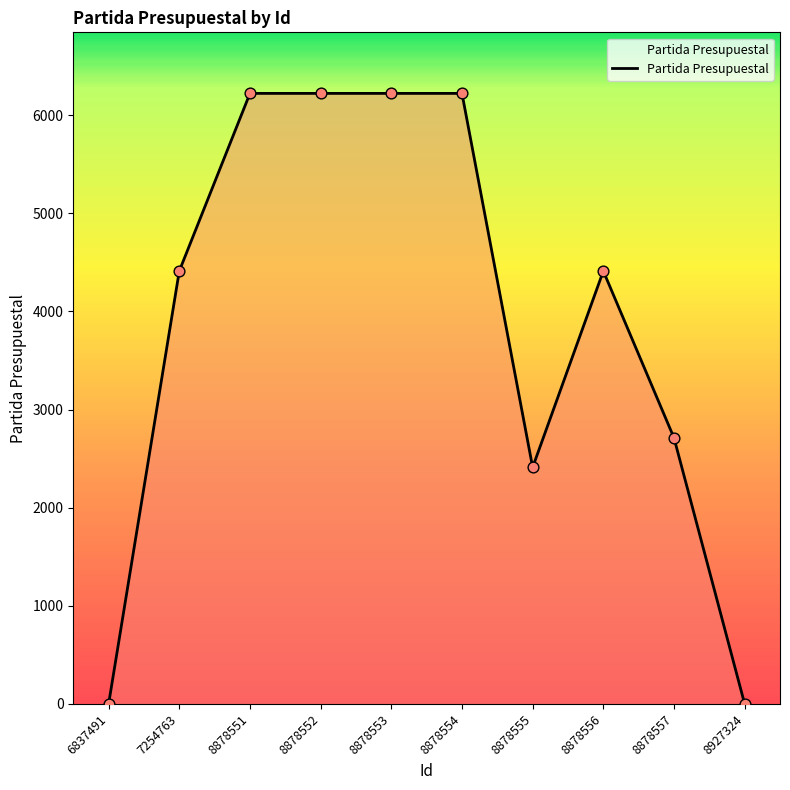

What is the change in value from 7254763 to 8878555?

-2000